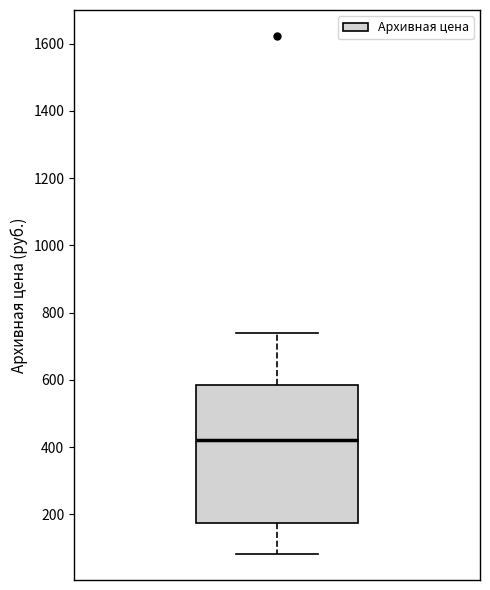

Where does the lower whisker of the box end on the y-axis? The values are not printed on the chart, so give them approximately, as read against the axis.

80